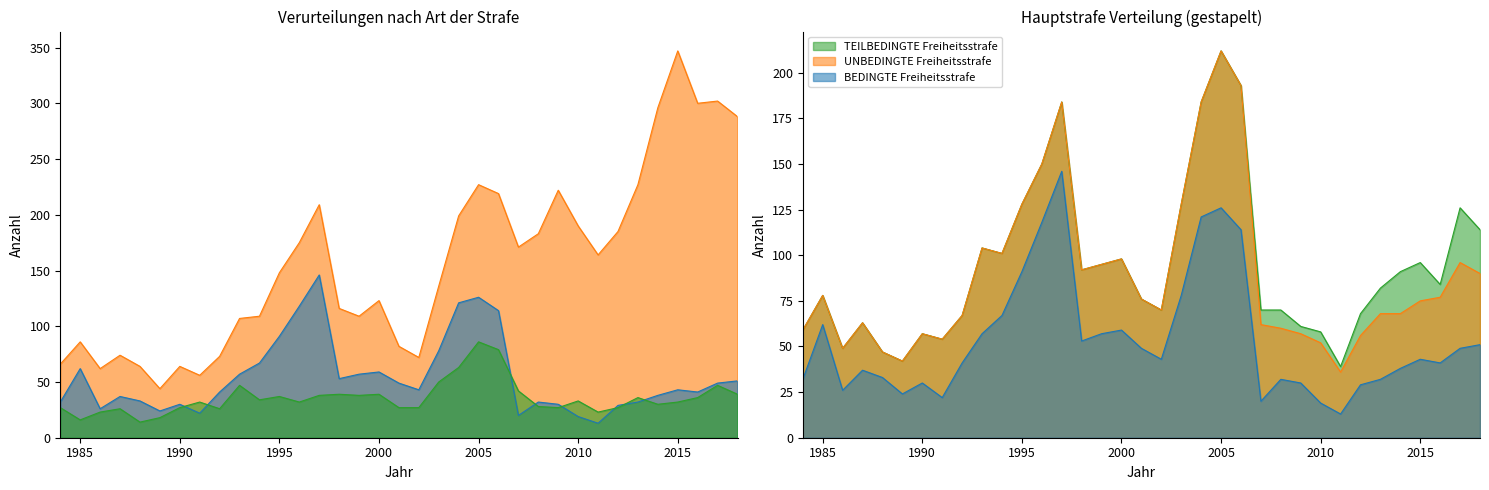

Reading left to right, what are all the values shown in this chart?

Total: 1984=66	1985=86	1986=62	1987=74	1988=64	1989=44	1990=64	1991=56	1992=73	1993=107	1994=109	1995=148	1996=175	1997=209	1998=116	1999=109	2000=123	2001=82	2002=72	2003=136	2004=199	2005=227	2006=219	2007=171	2008=183	2009=222	2010=190	2011=164	2012=185	2013=227	2014=296	2015=347	2016=300	2017=302	2018=288
BEDINGTE Freiheitsstrafe: 1984=32	1985=62	1986=26	1987=37	1988=33	1989=24	1990=30	1991=22	1992=41	1993=57	1994=67	1995=91	1996=118	1997=146	1998=53	1999=57	2000=59	2001=49	2002=43	2003=78	2004=121	2005=126	2006=114	2007=20	2008=32	2009=30	2010=19	2011=13	2012=29	2013=32	2014=38	2015=43	2016=41	2017=49	2018=51
UNBEDINGTE Freiheitsstrafe: 1984=27	1985=16	1986=23	1987=26	1988=14	1989=18	1990=27	1991=32	1992=26	1993=47	1994=34	1995=37	1996=32	1997=38	1998=39	1999=38	2000=39	2001=27	2002=27	2003=50	2004=63	2005=86	2006=79	2007=42	2008=28	2009=27	2010=33	2011=23	2012=27	2013=36	2014=30	2015=32	2016=36	2017=47	2018=39